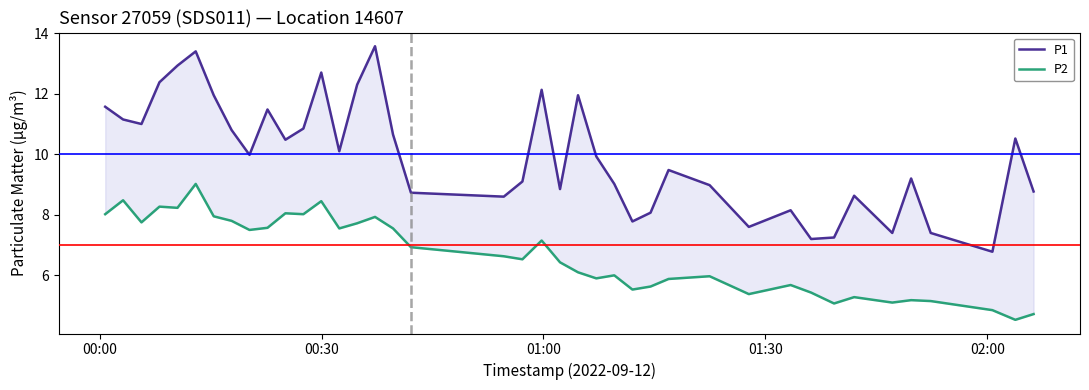

At which label does P2 first exceed 6?

00:00